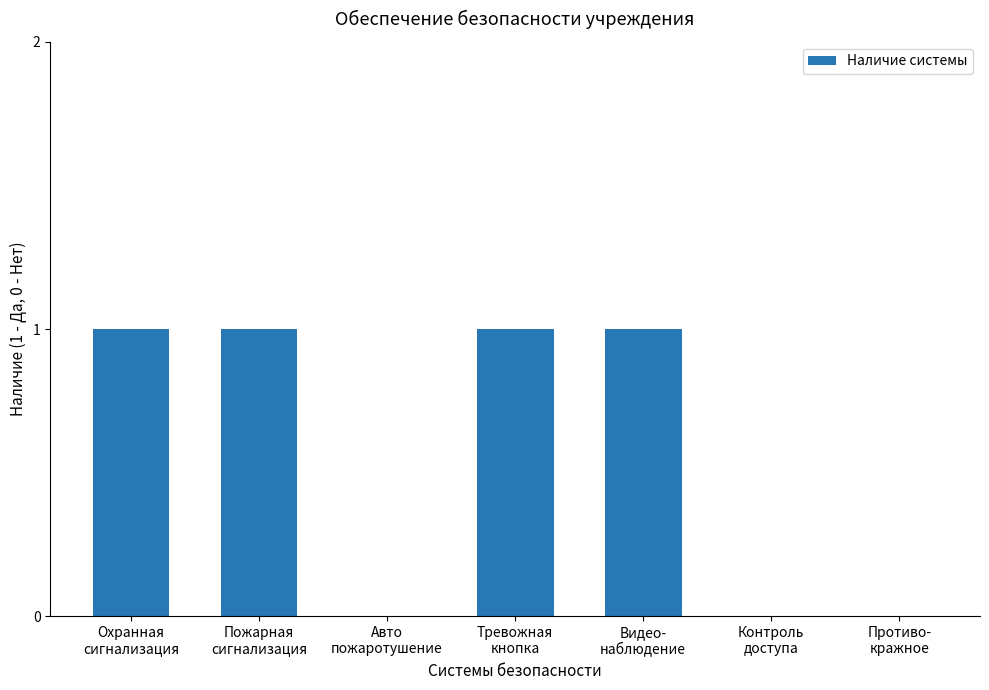

What is the sum of all values?

4